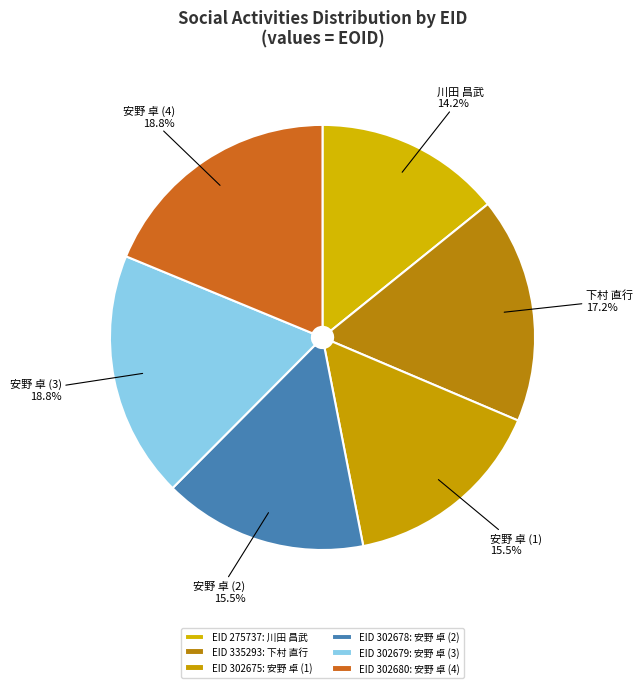

Does 安野 卓 (2) represent more than half of the total?

No